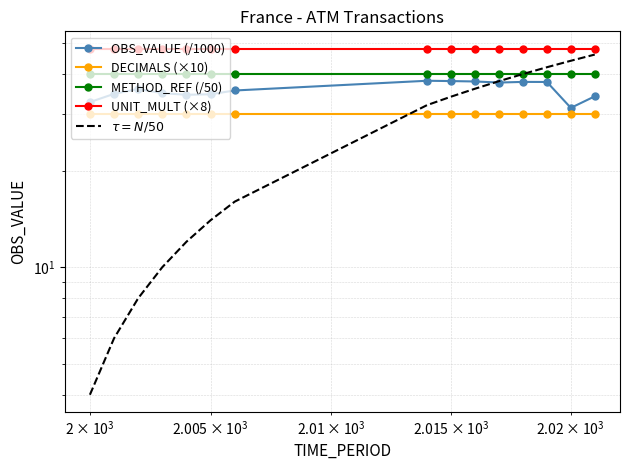

Is it true that METHOD_REF (/50) equals 53.9 at $\mathdefault{10^{3}}$?

False